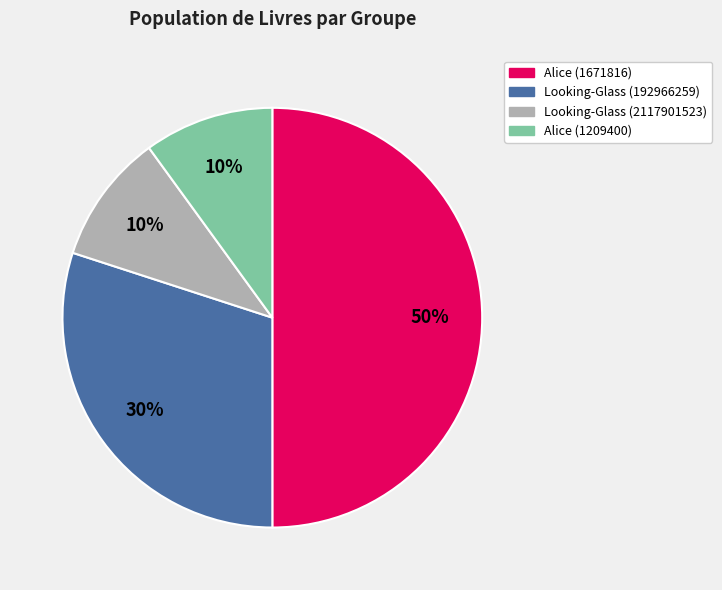

Does Looking-Glass (2117901523) account for over 50% of the chart?

No